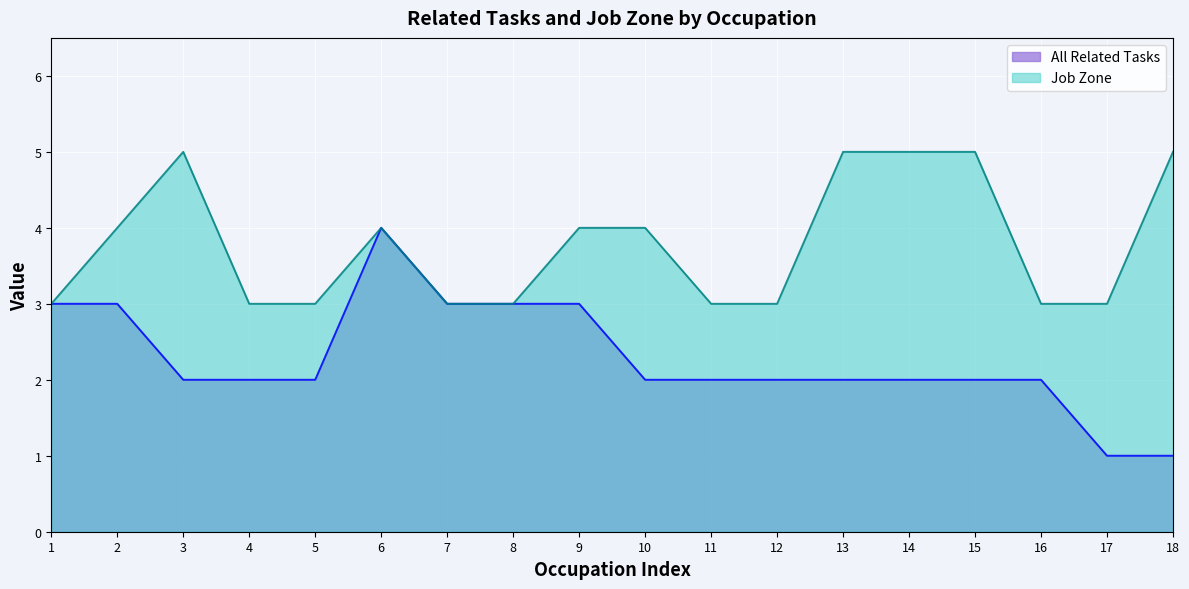

What is the difference between the All Related Tasks values at 18 and 12?

1